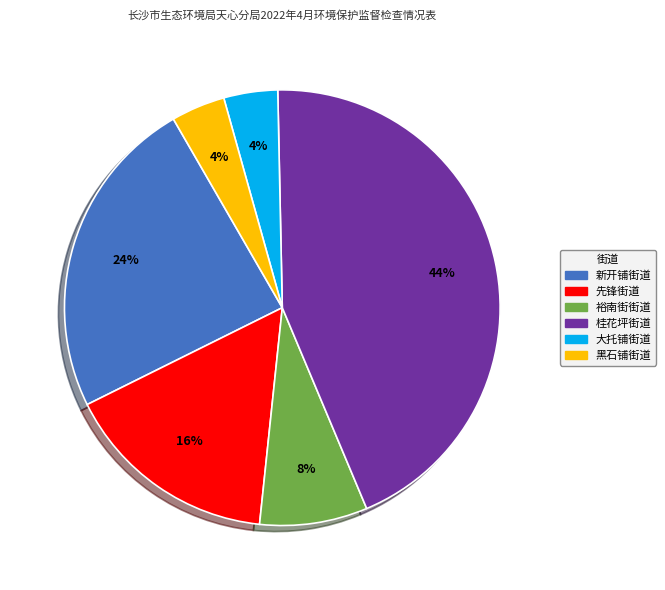

Is the sum of 桂花坪街道 and 大托铺街道 greater than half?

No